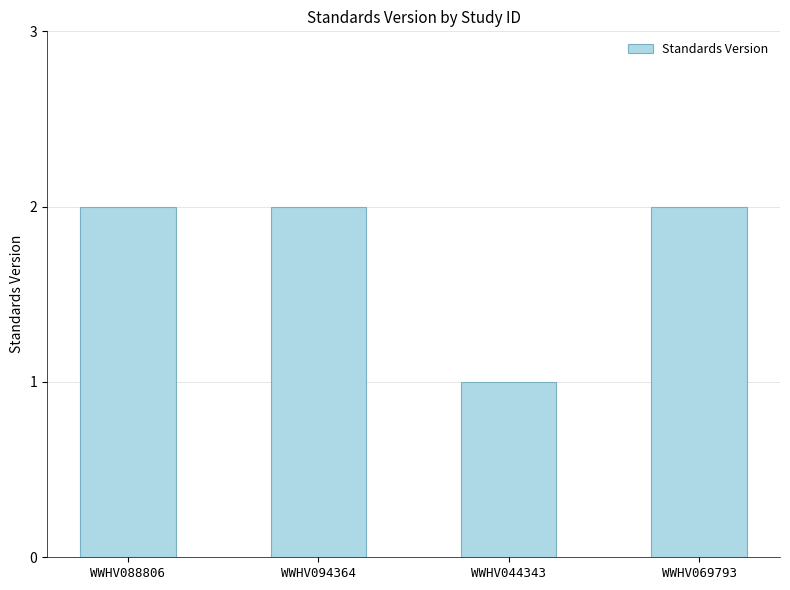

What is the label of the 2nd bar from the left?

WWHV094364